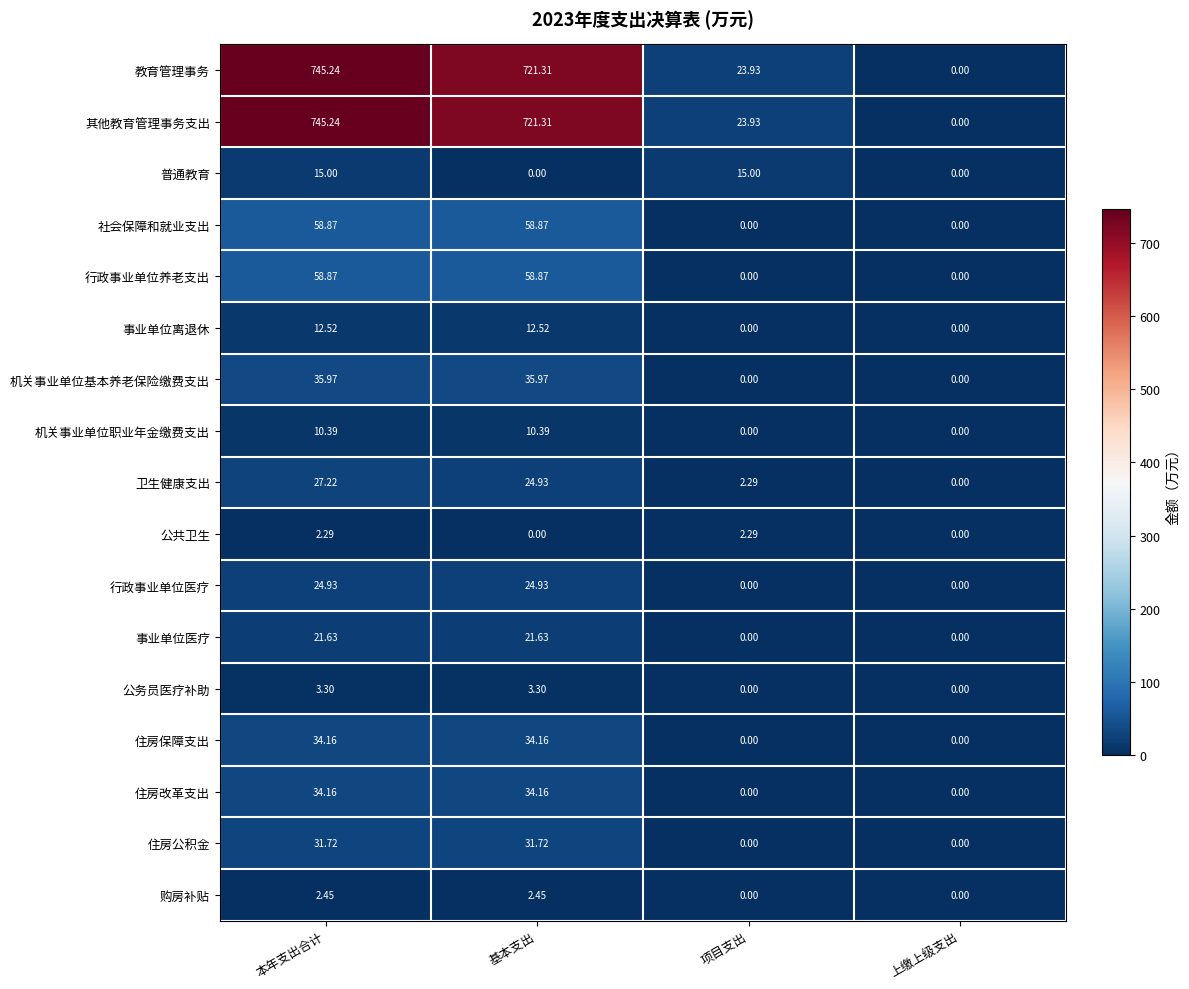

What is the maximum value shown in the chart?

745.2